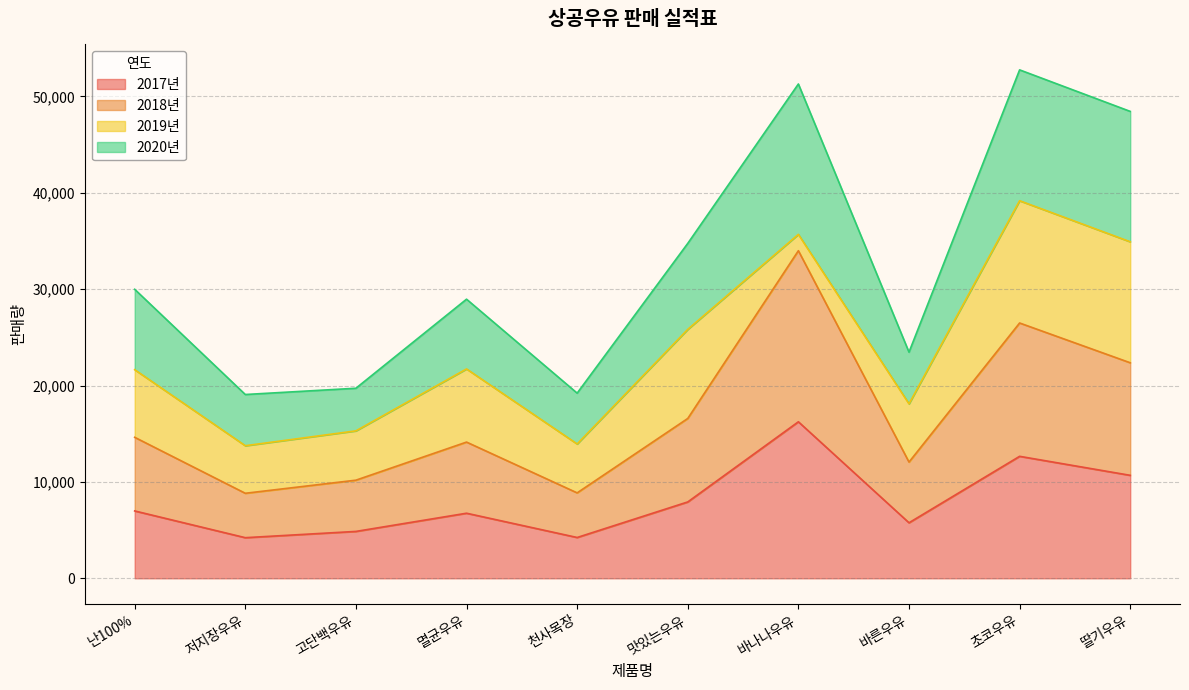

True or false: 2017년 and 2020년 intersect in this chart.

False